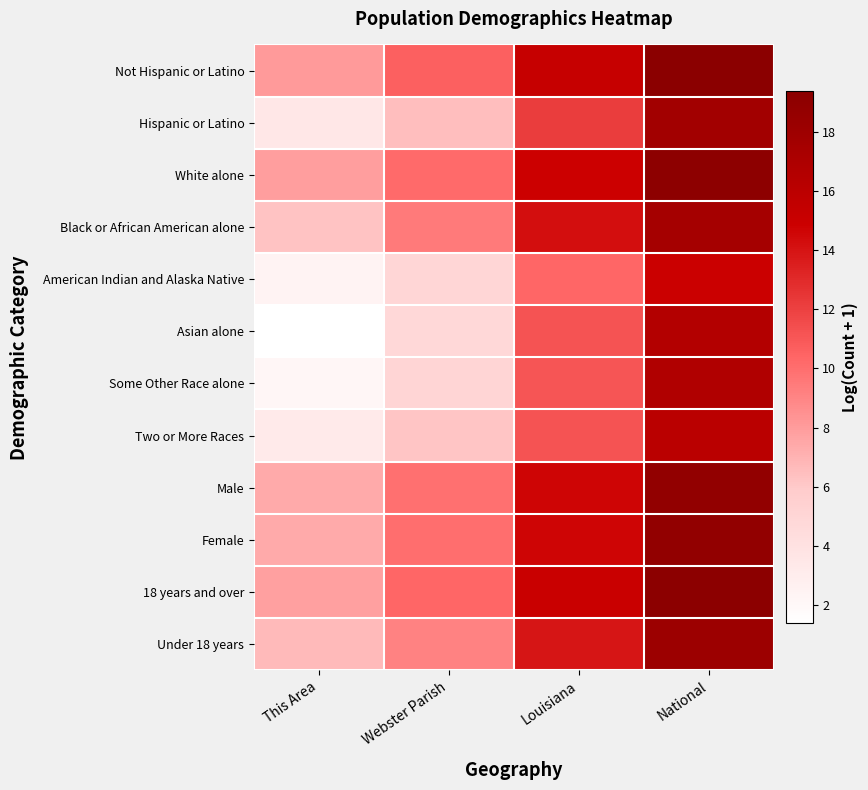

What is the spread (max minus min) of values at Louisiana?

5.0